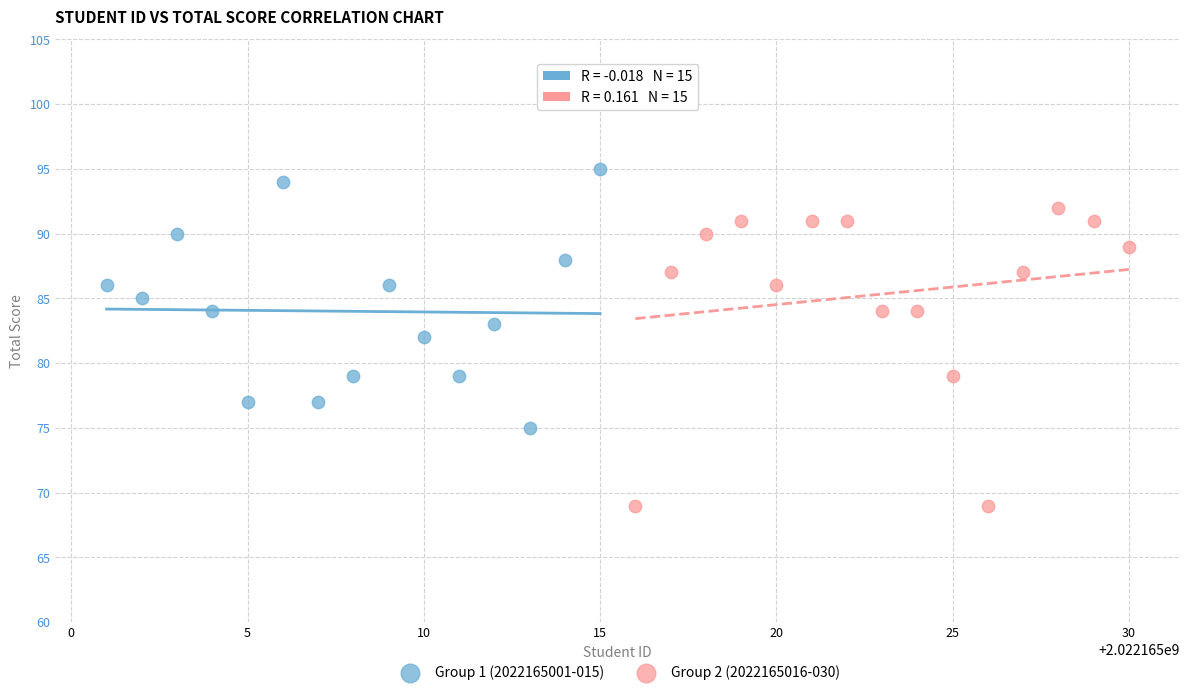

Which series has the widest spread of Y values?

Group 2 (2022165016-030)